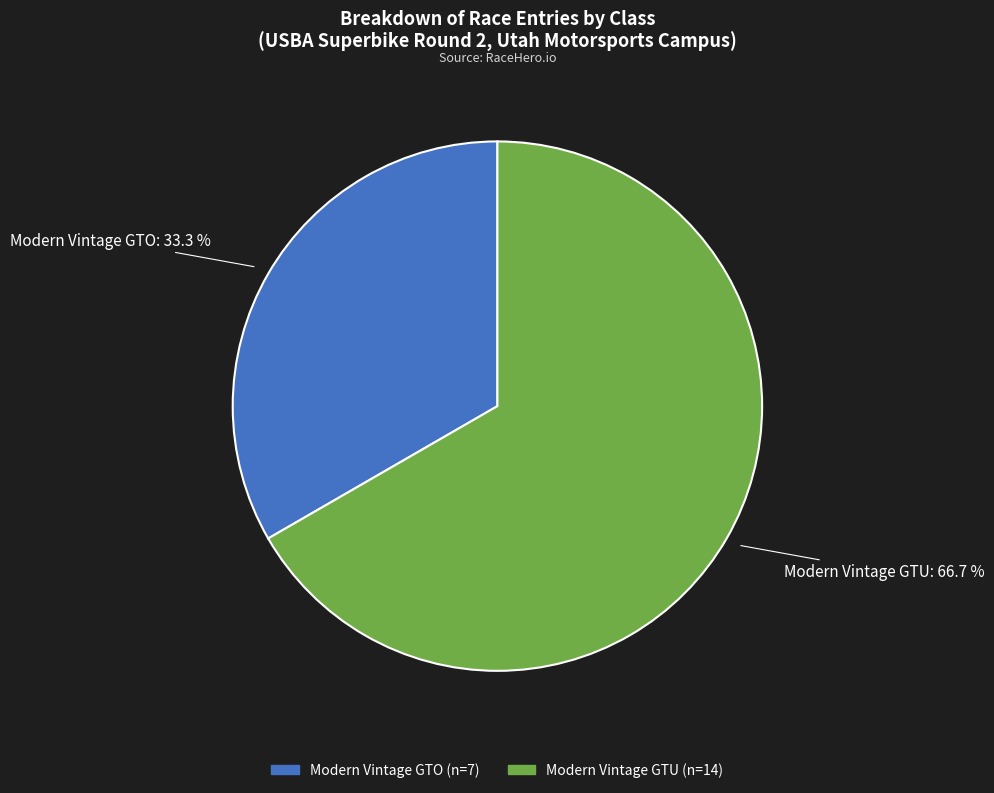

Does any single category account for the majority?

Yes